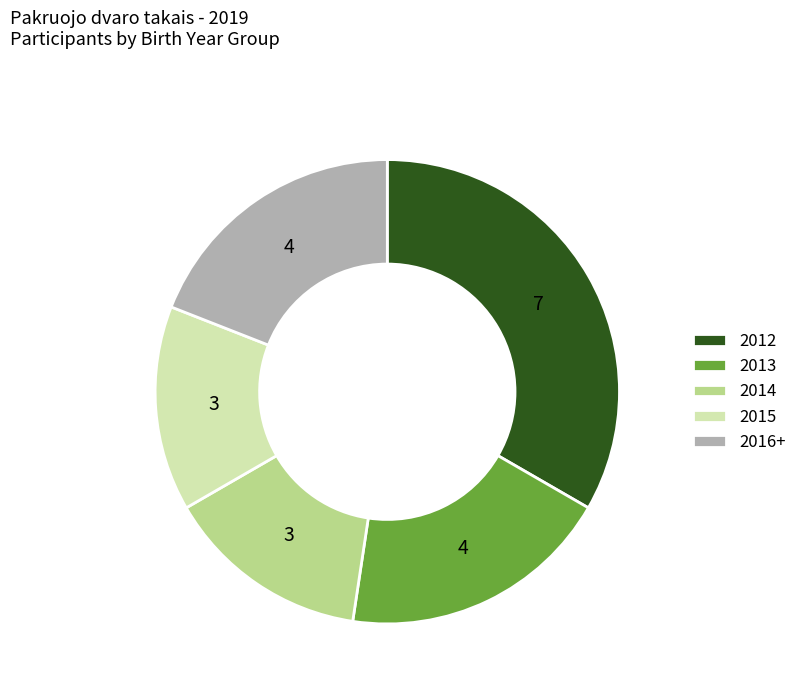

Which has a higher value, 2014 or 2012?

2012